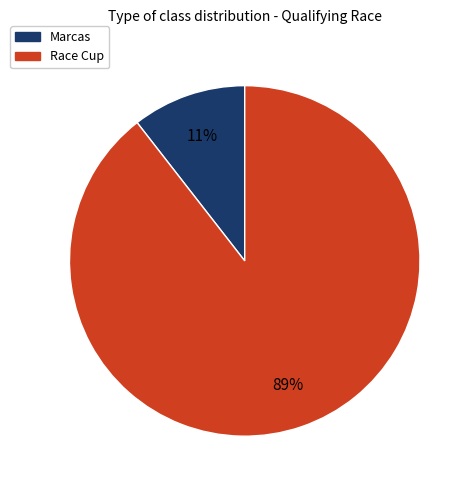

How many segments does this pie chart have?

2